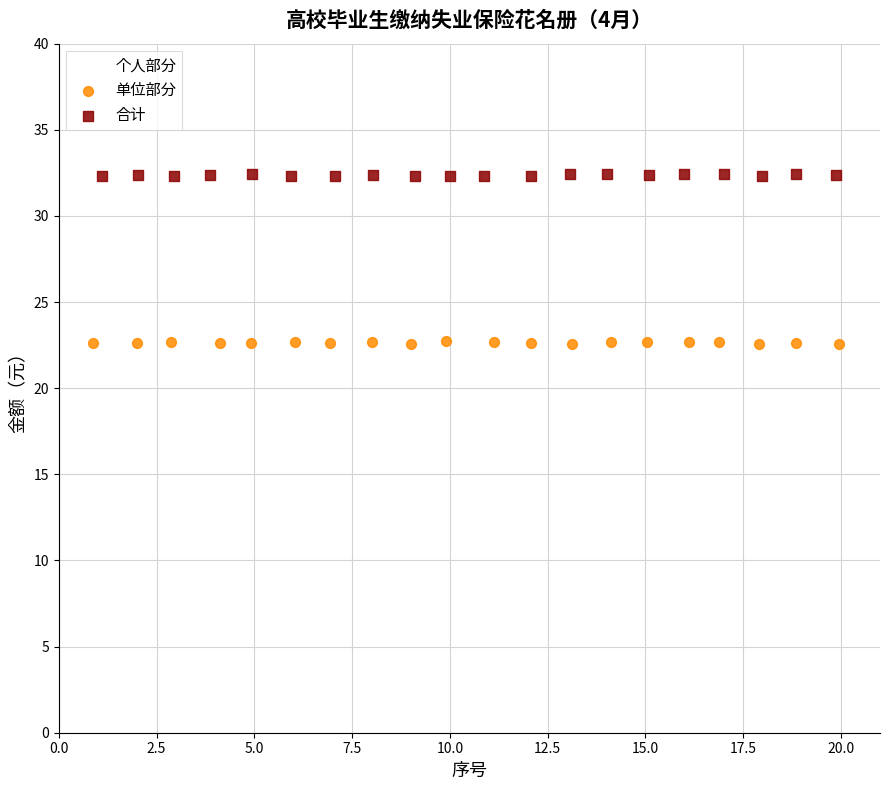

Which series contains the highest Y value?

合计